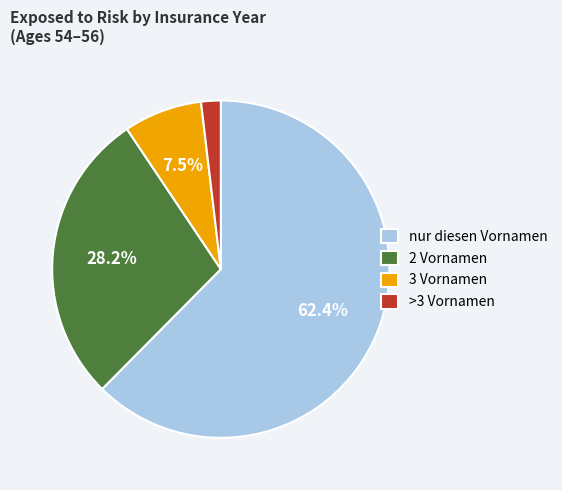

Rank the categories by value from lowest to highest.

>3 Vornamen, 3 Vornamen, 2 Vornamen, nur diesen Vornamen